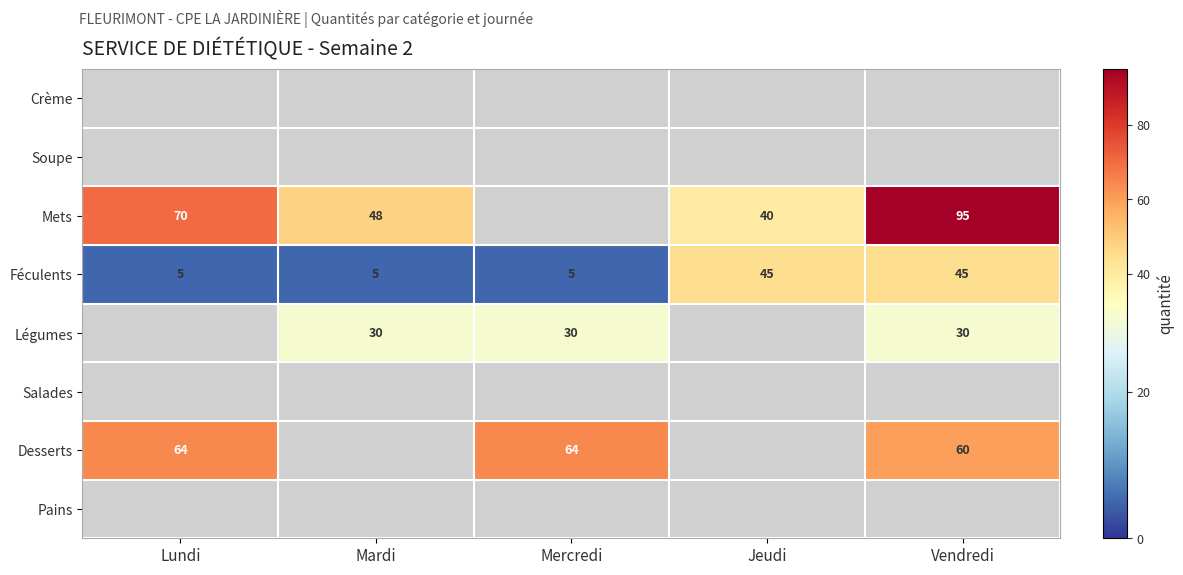

How many series are shown in this chart?

8